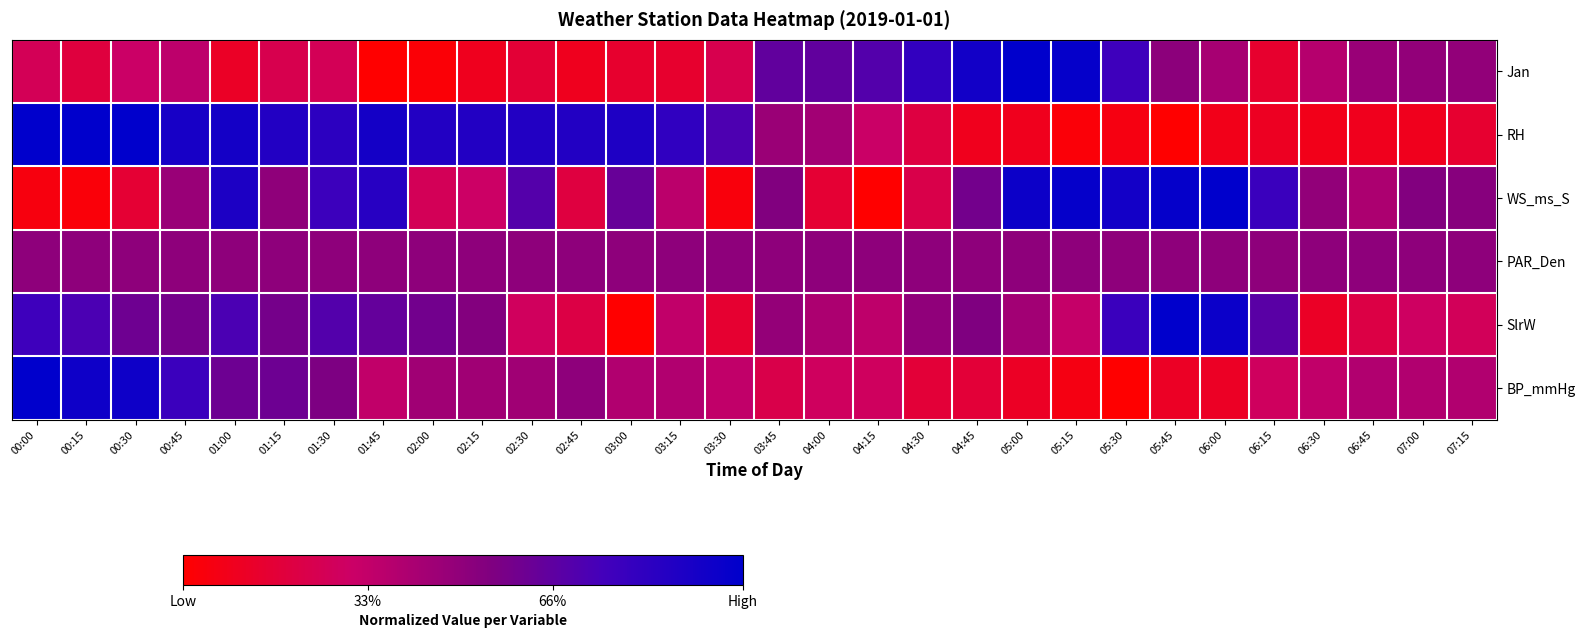

What is the total value across all series at 04:15?

2.1